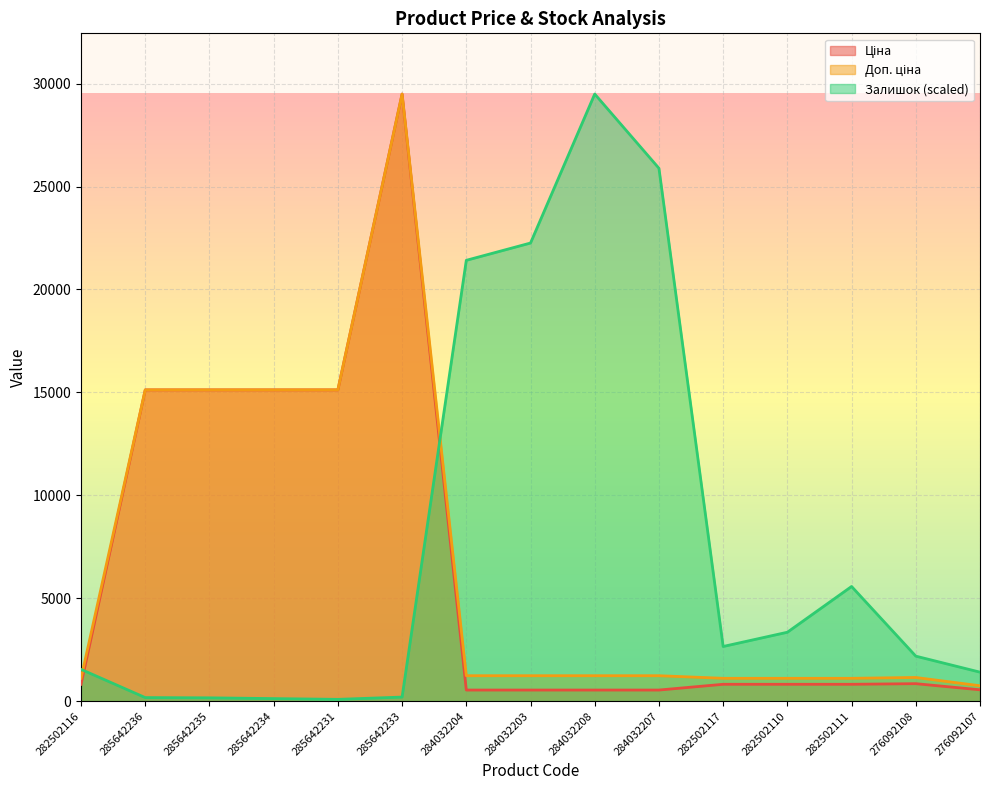

Between 284032207 and 282502110, which series saw the biggest shift?

Залишок (scaled)